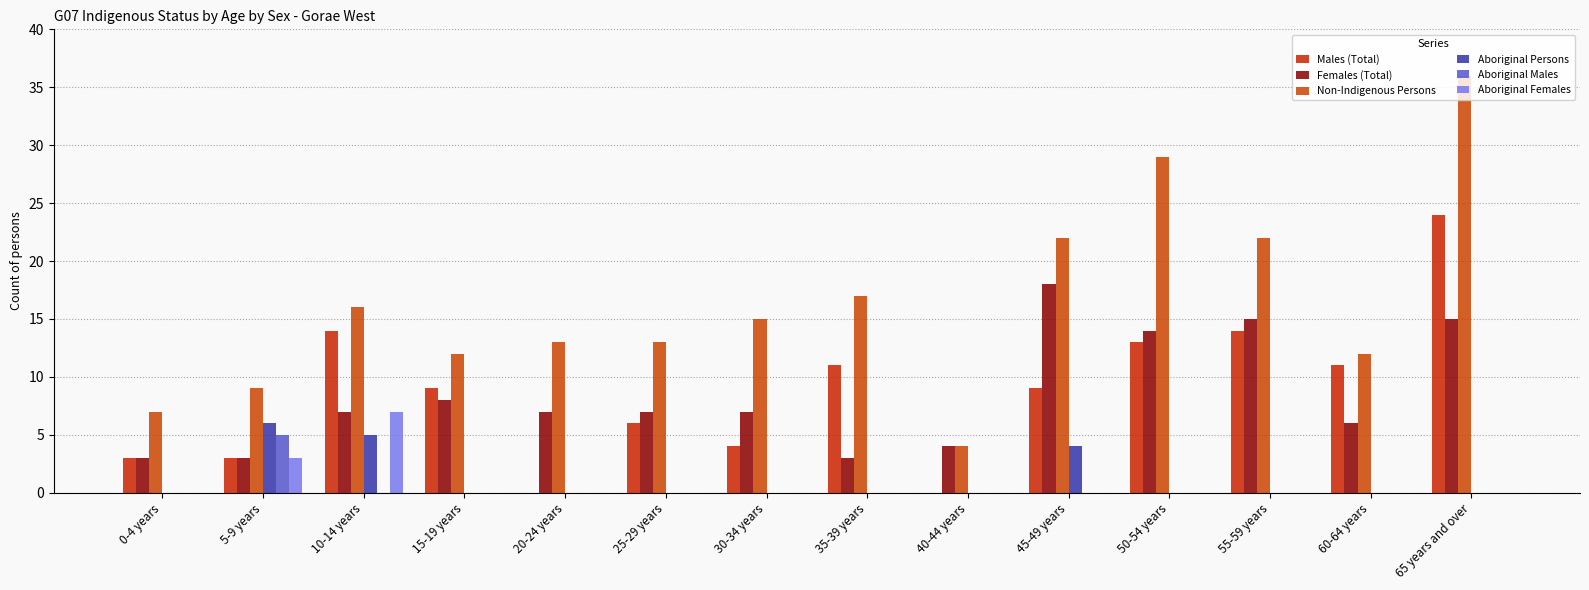

Between 25-29 years and 50-54 years, which series saw the biggest shift?

Non-Indigenous Persons